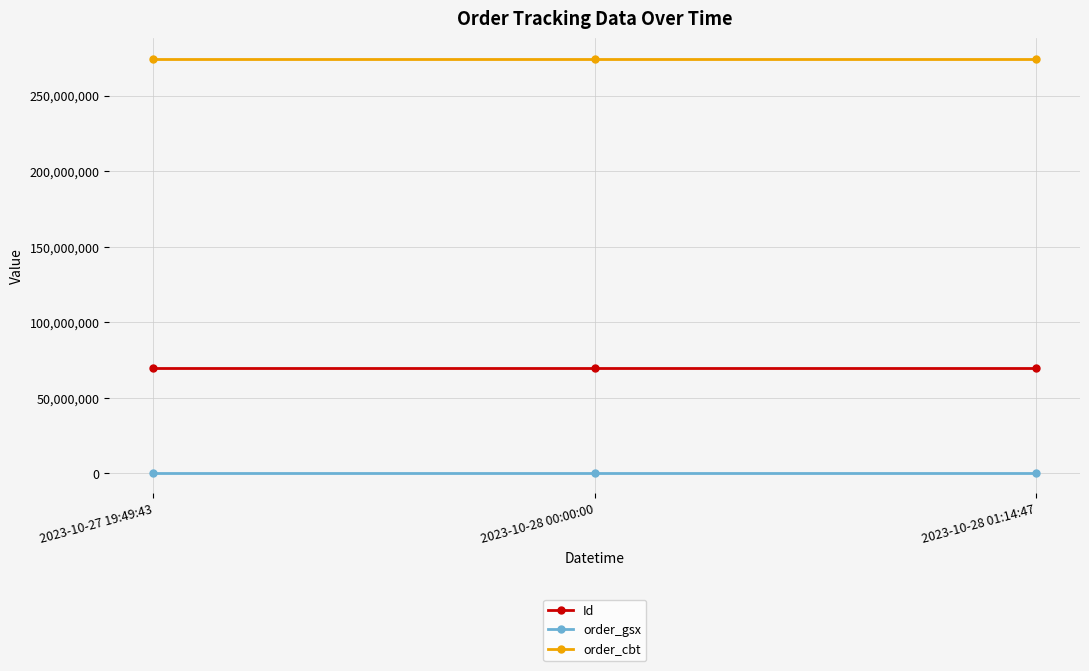

Is it true that order_cbt equals 274146312 at 2023-10-28 00:00:00?

True